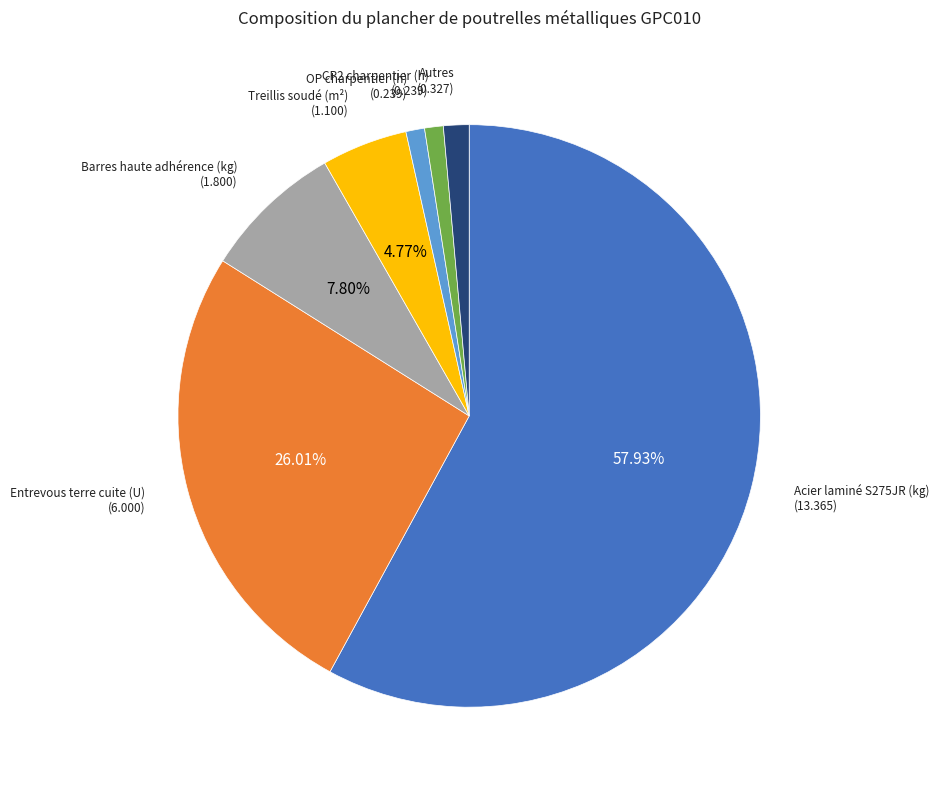

Combined, do Autres and Treillis soudé (m²) account for over 50%?

No